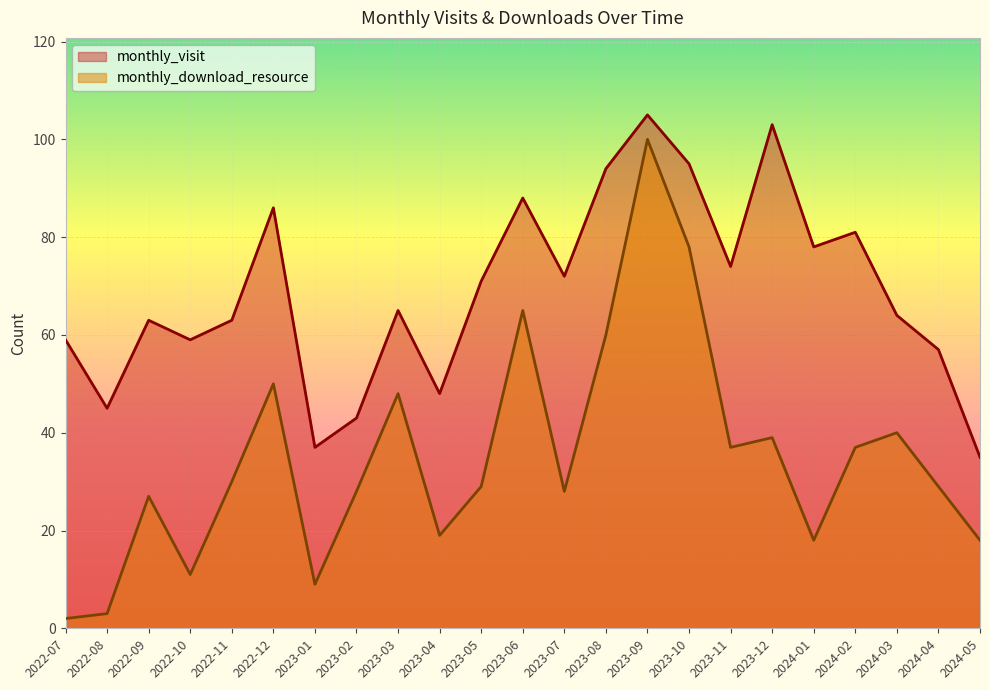

Which series has the largest total across all categories?

monthly_visit